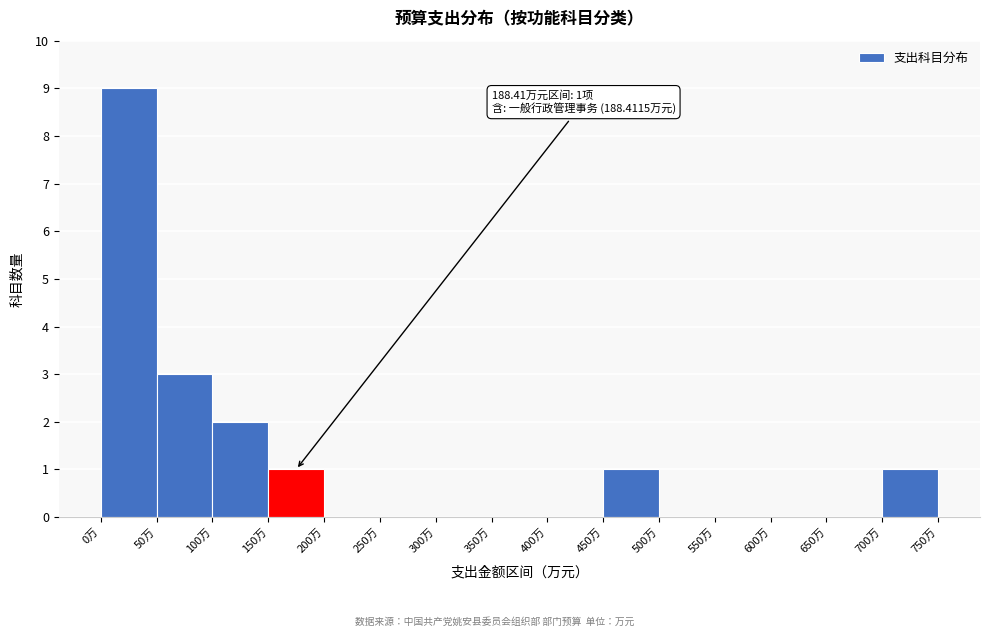

Which range on the x-axis has the tallest bar?

0 to 50